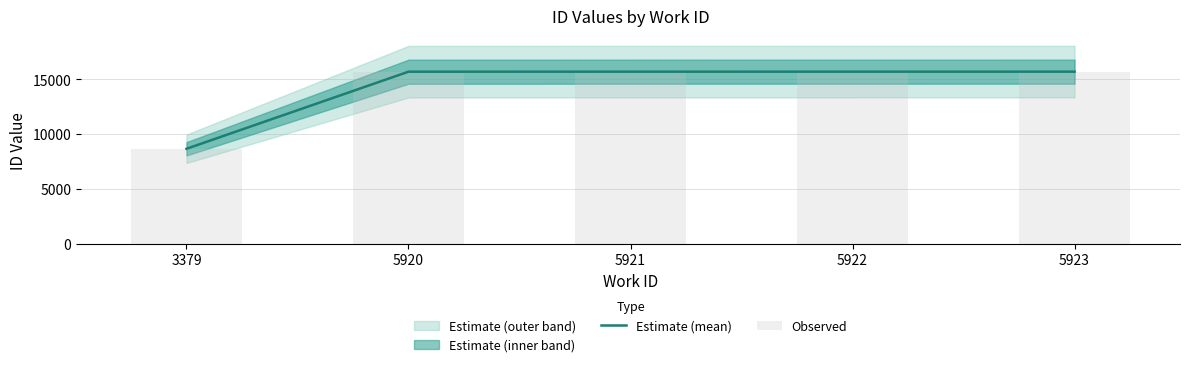

What is the average value of the Estimate (mean) series?

14291